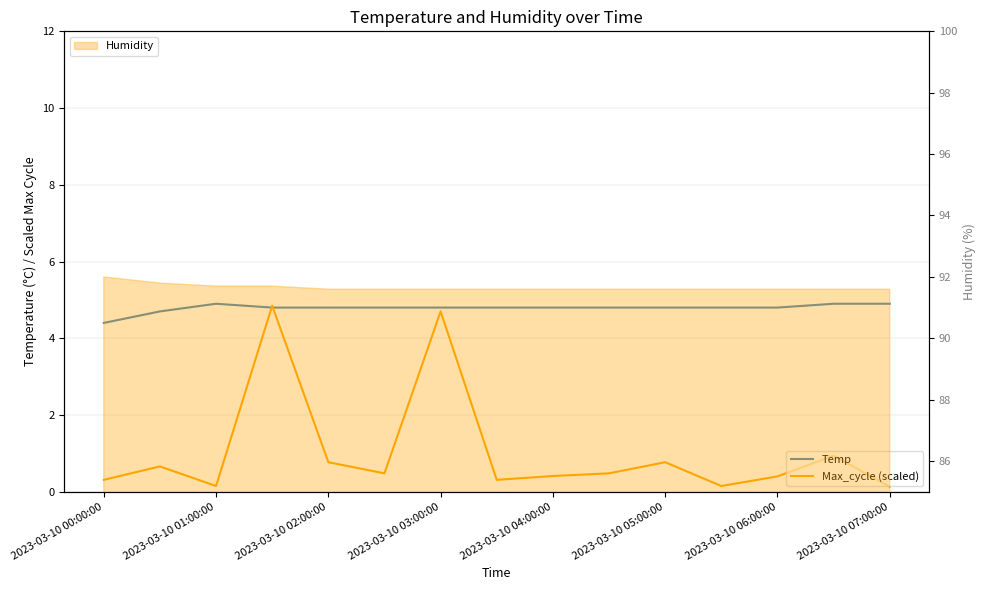

What is the highest value of the Humidity series?

92.0